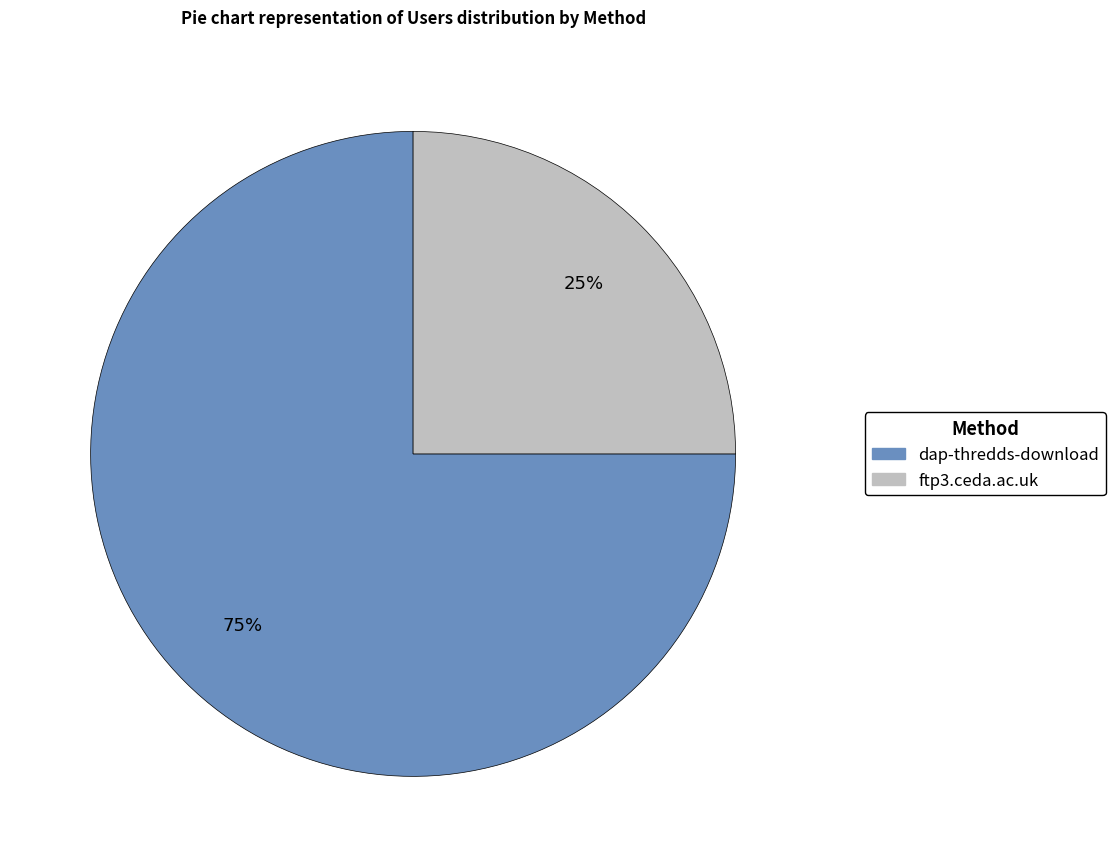

True or false: ftp3.ceda.ac.uk accounts for 18% of the total.

False